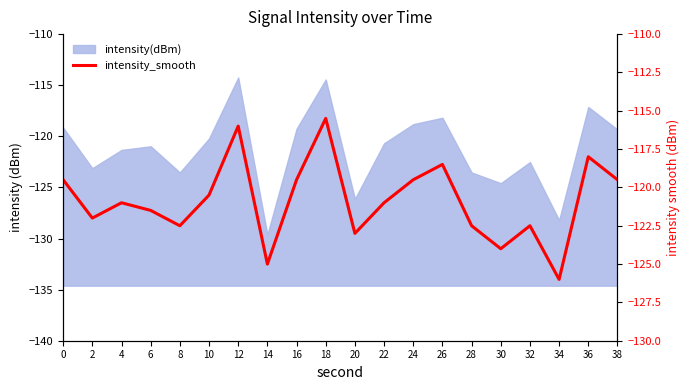

Is it true that the value at 4 is -55.3?

False